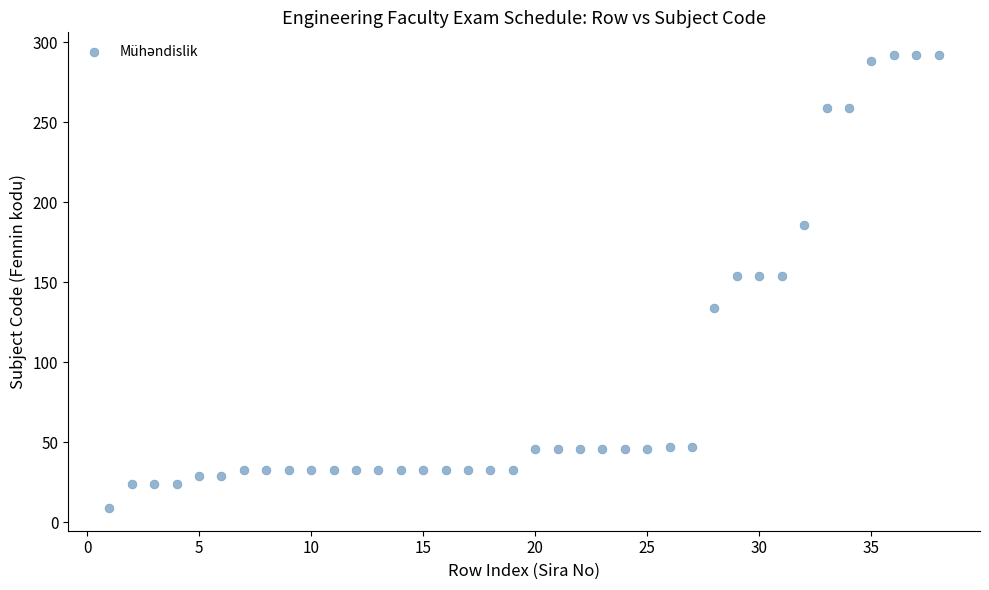

What is the range of Y values (max minus min)?

283